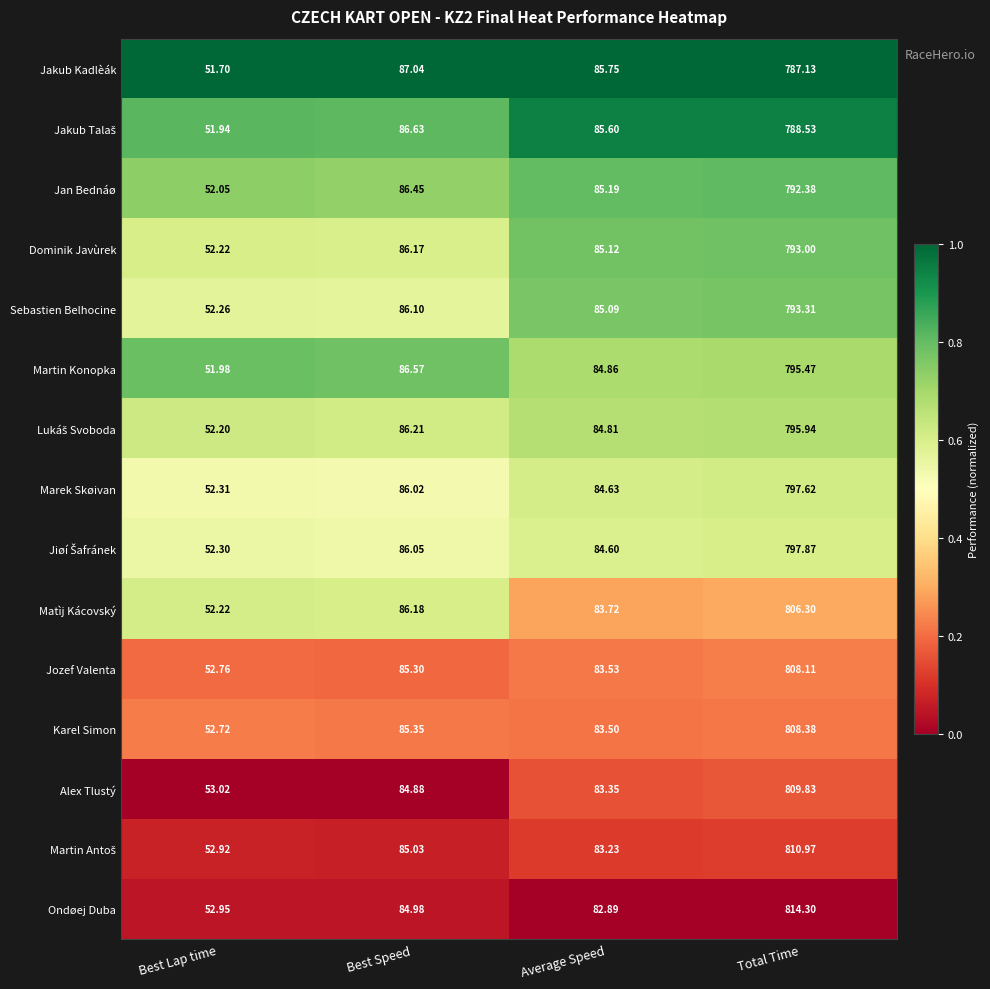

Which series has the largest range (max minus min)?

Ondøej Duba